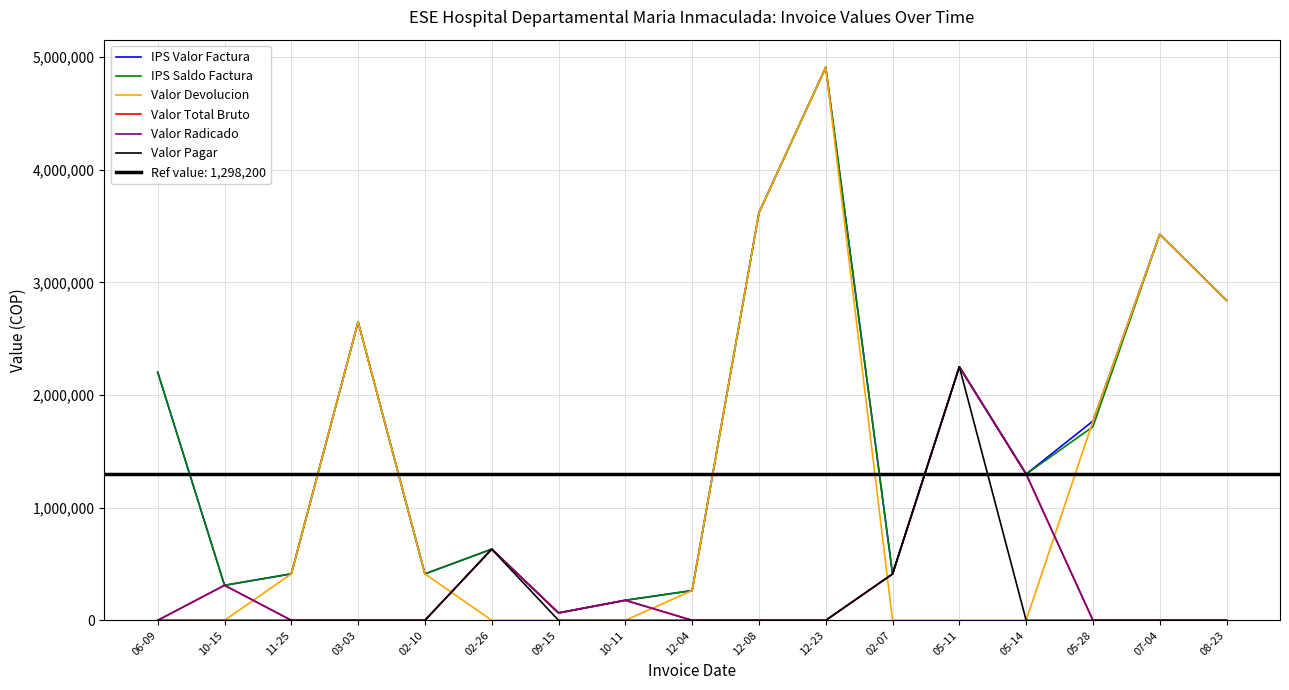

What is the label of the 3rd point from the right?

05-28